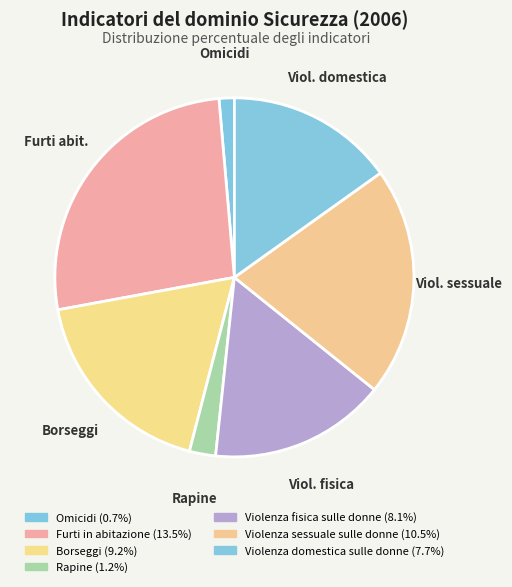

To the nearest percent, what is the difference between the Violenza domestica sulle donne and Omicidi slice percentages?

14%